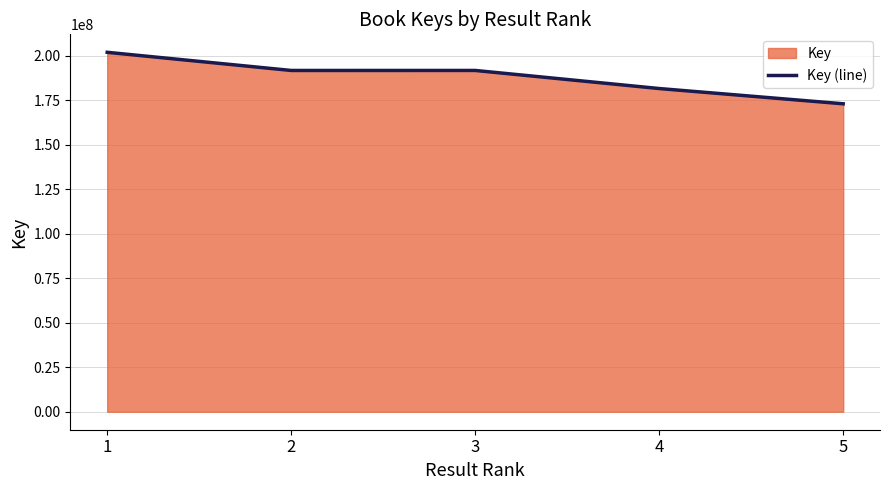

Read the value at 5, to the nearest 10.

173031200